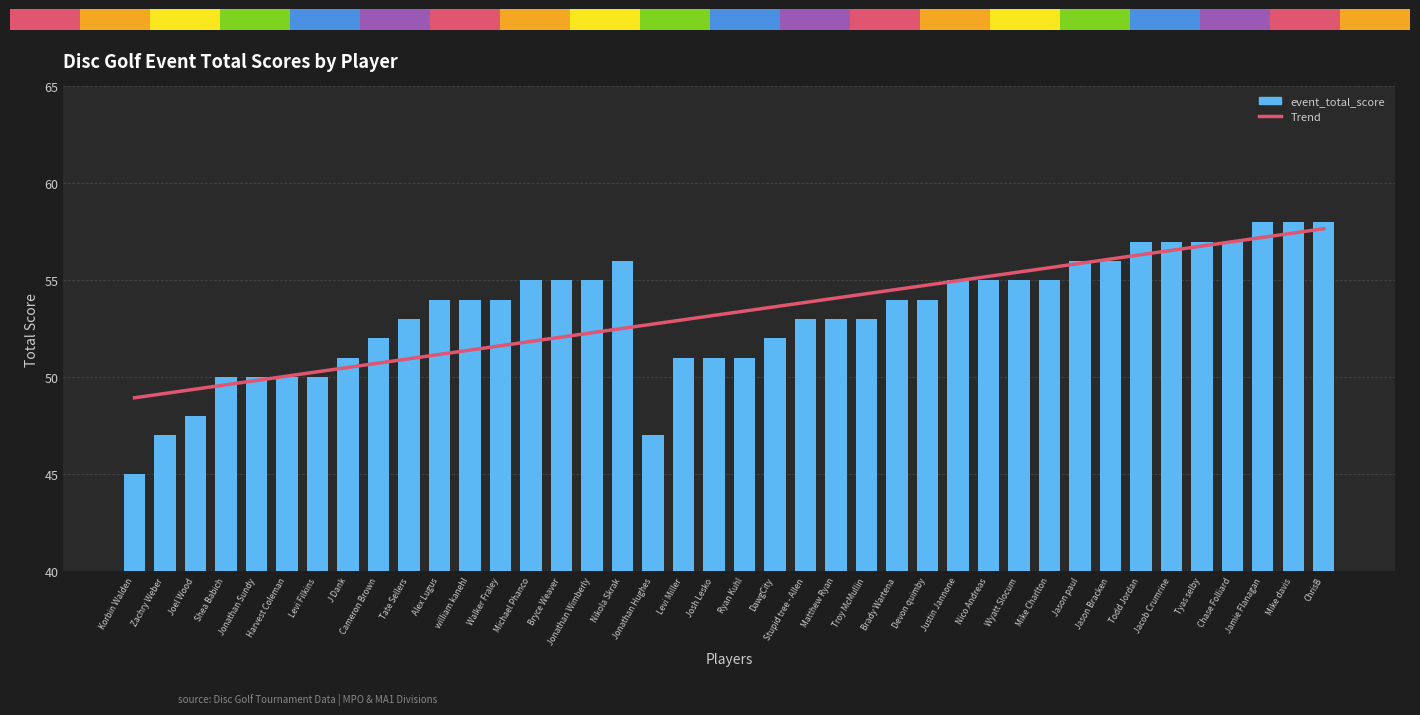

How many data points in event_total_score are above 54?

17